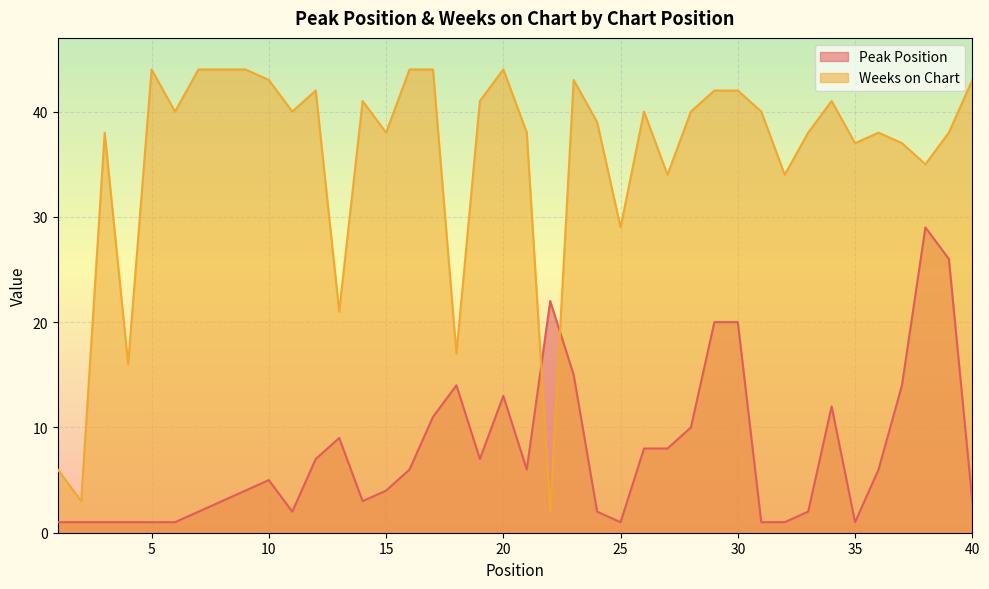

At which category is the sum across all series the highest?

38